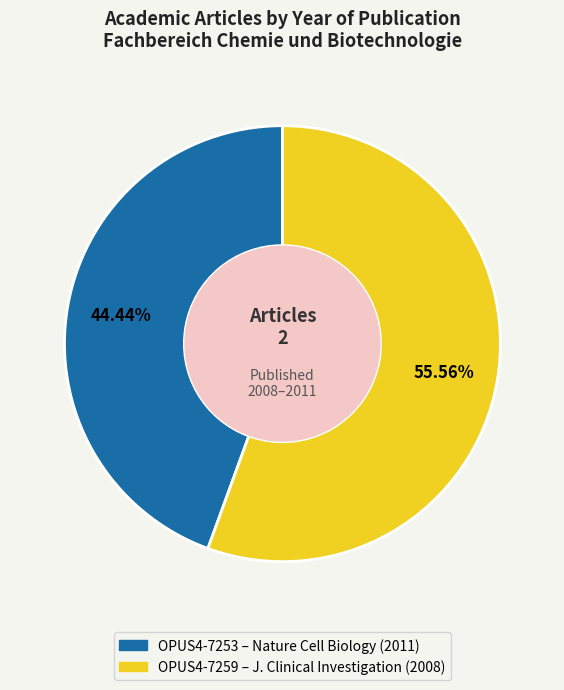

Is there any slice that represents more than half of the pie?

Yes